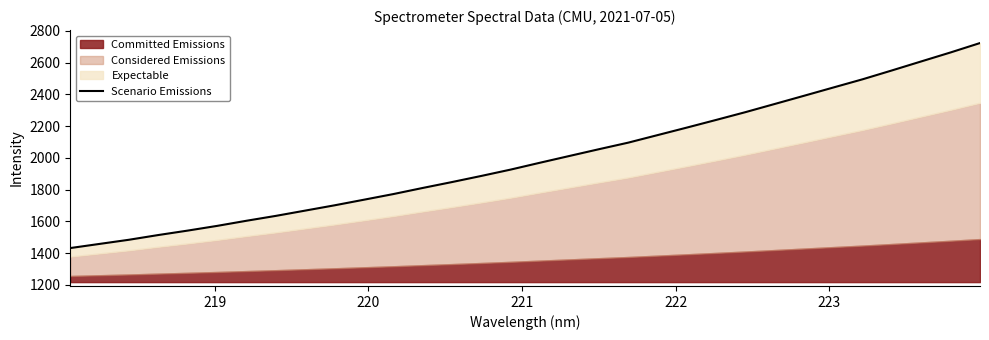

How many categories are shown in the chart?

32